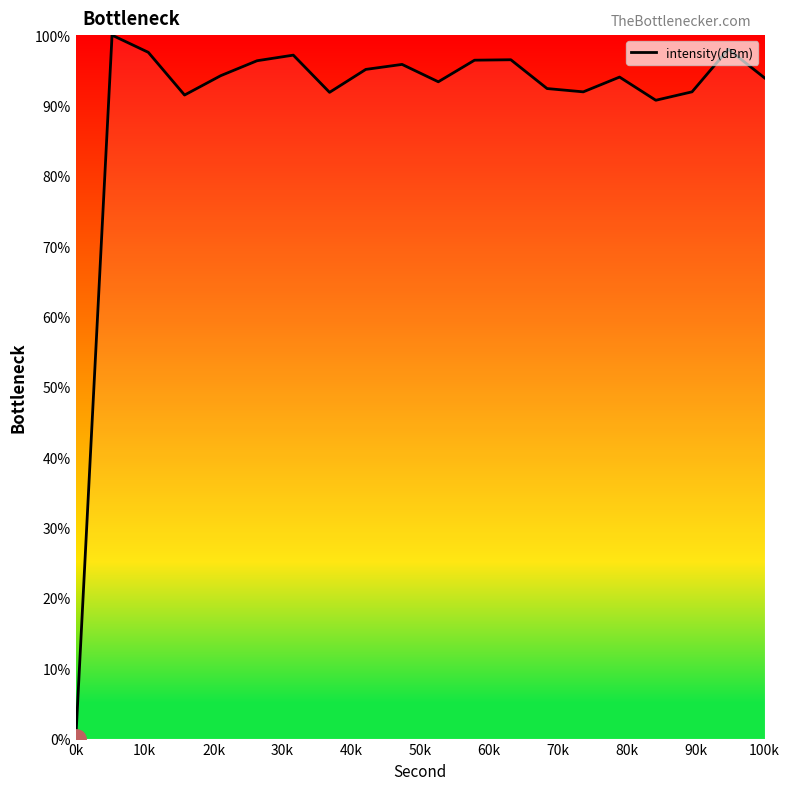

What is the difference between the maximum and second lowest values?

9.3